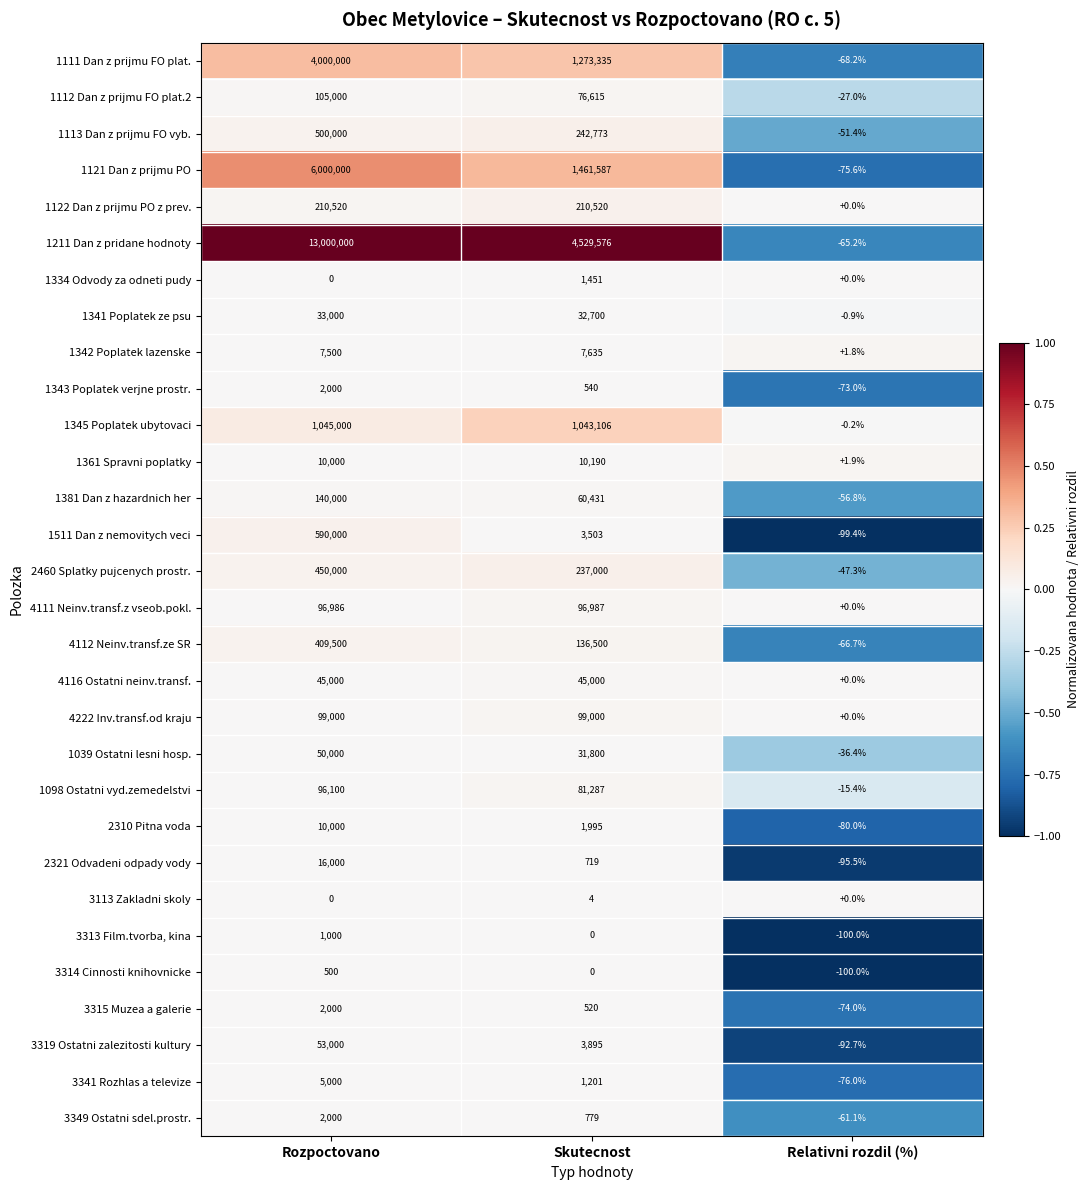

How many distinct data groups are displayed?

30